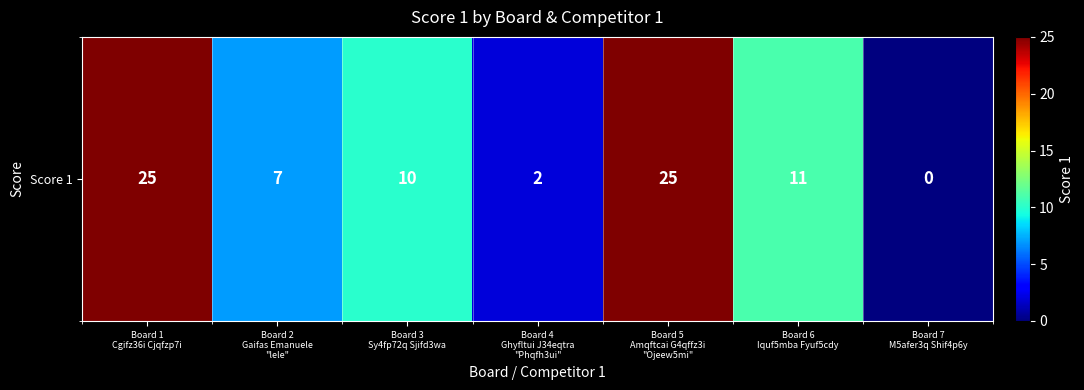

Reading left to right, list all the values displayed in this chart.

25	7	10	2	25	11	0